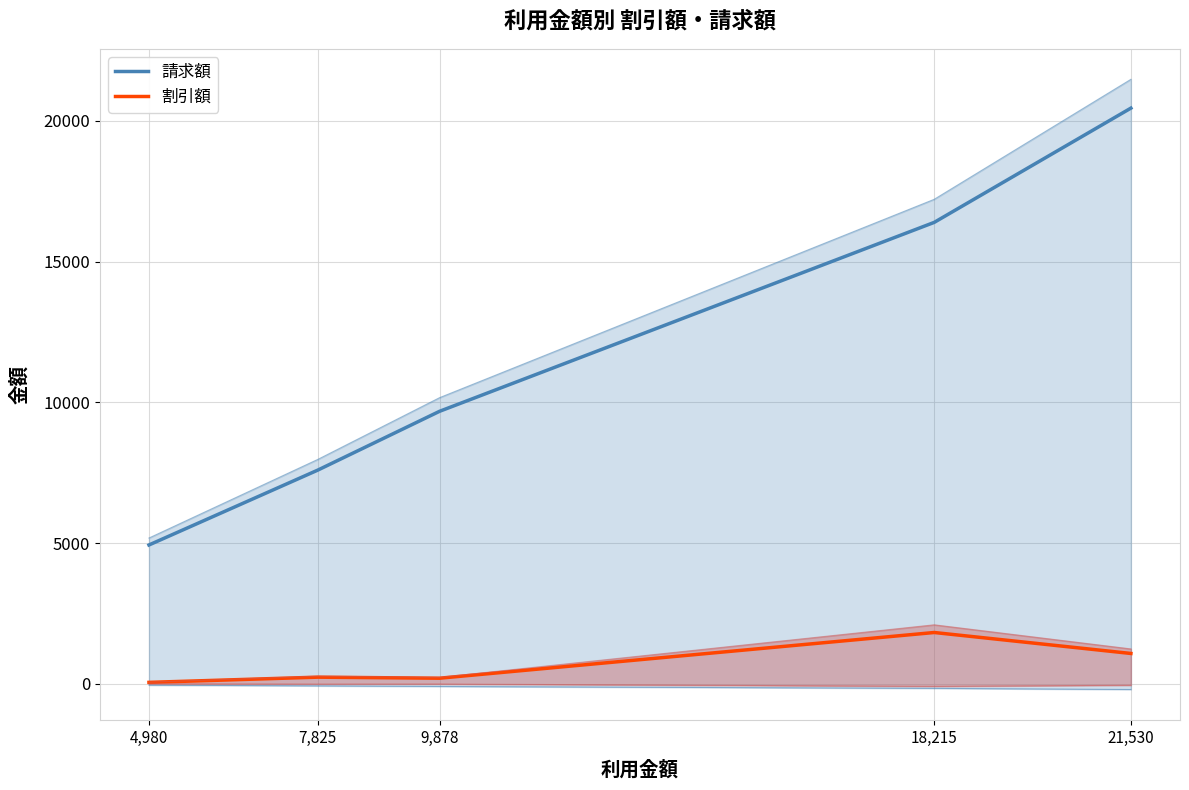

List the labels in order of 請求額 value, largest first.

21,530, 18,215, 9,878, 7,825, 4,980